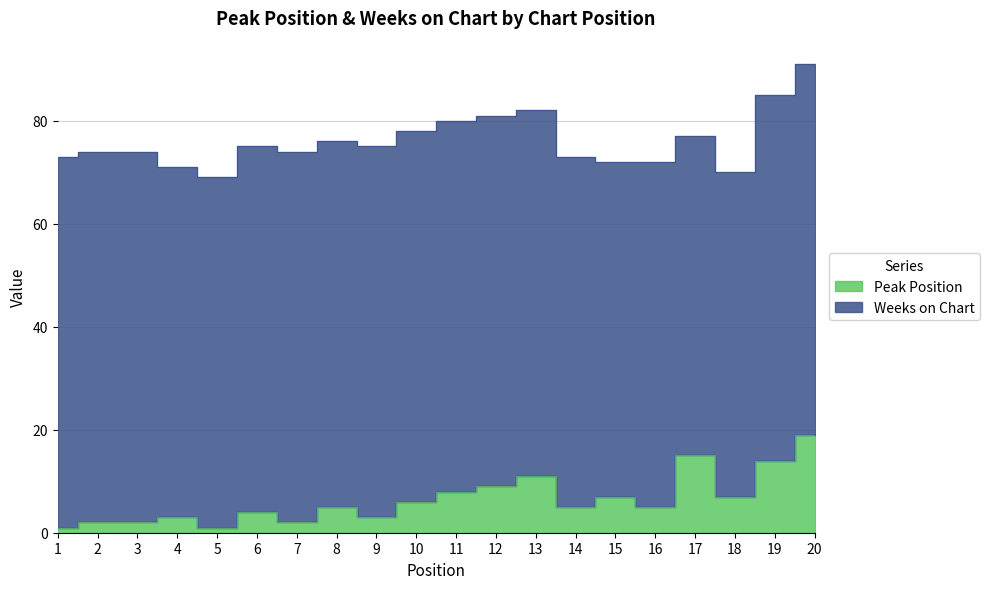

What is the value of the 13th point from the left?

11